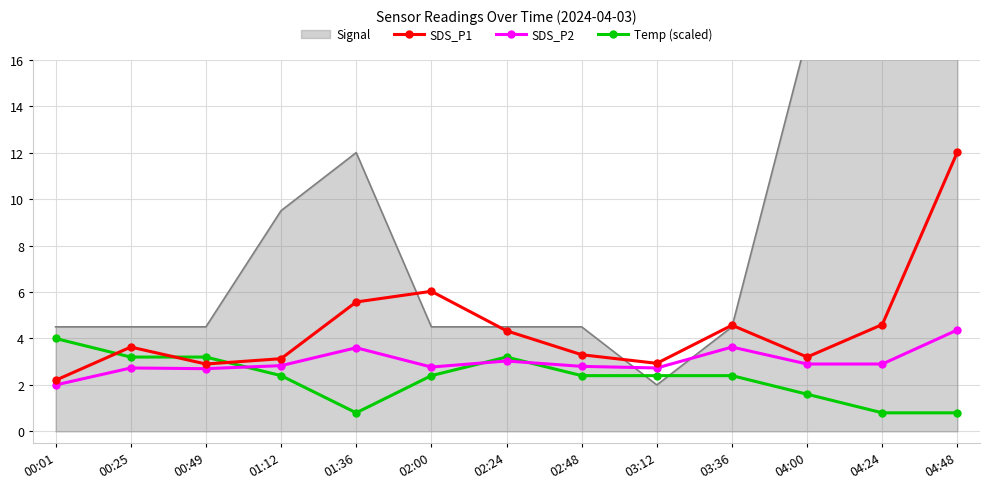

The SDS_P2 series shows 2.8 at 02:00. True or false?

True